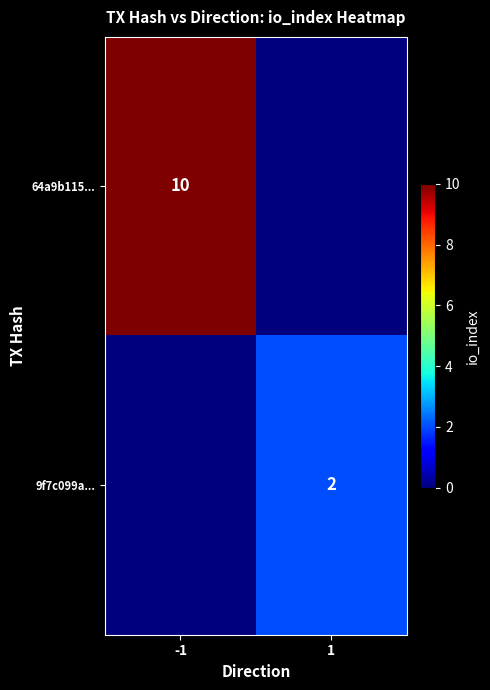

At how many categories does at least one series exceed 1?

2